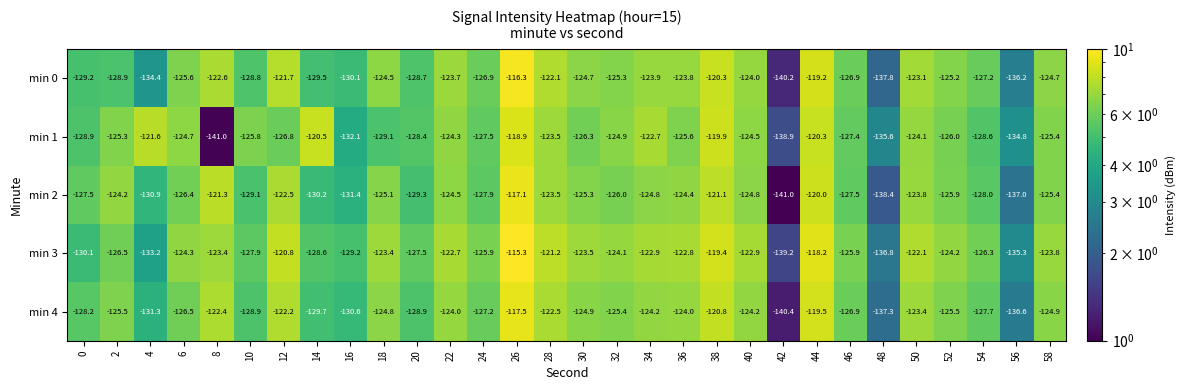

List the series in order of their peak value, lowest first.

min 1, min 4, min 2, min 0, min 3